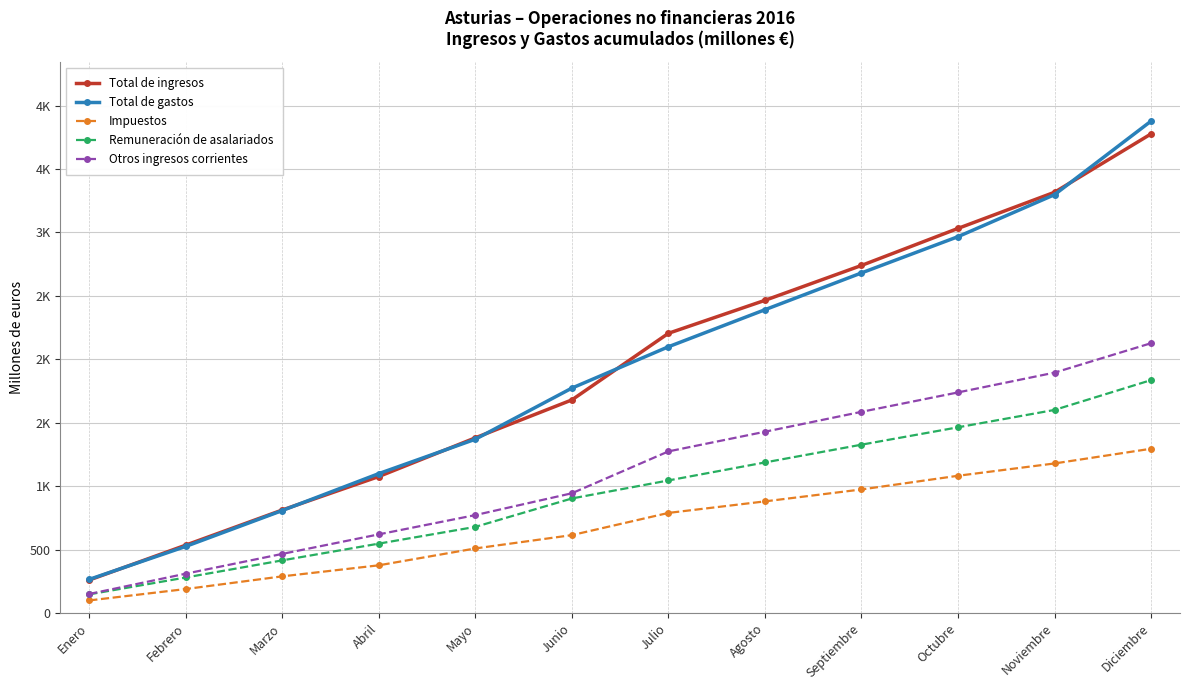

Is this an area chart (filled region under the line)?

No